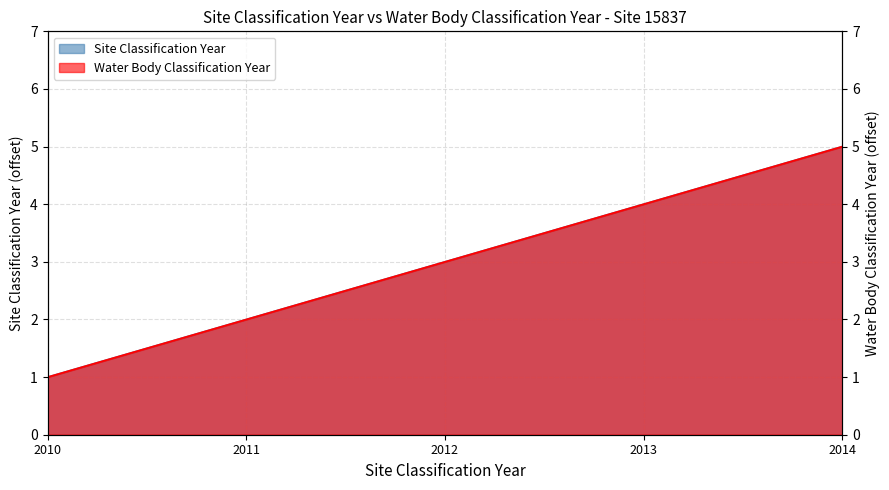

Does the chart have visible grid lines?

Yes